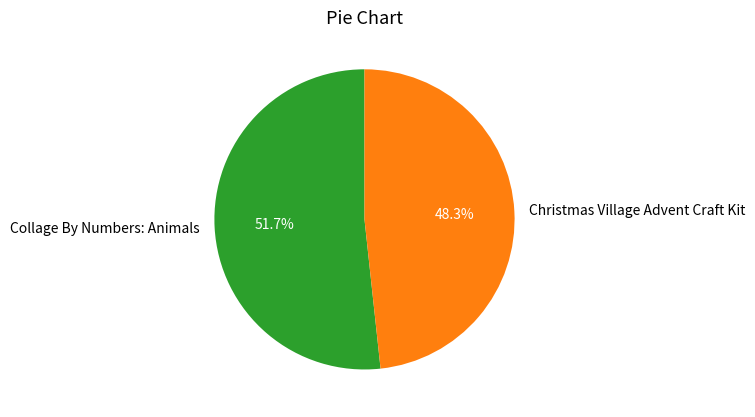

Is it true that Collage By Numbers: Animals is 59% of the pie?

False